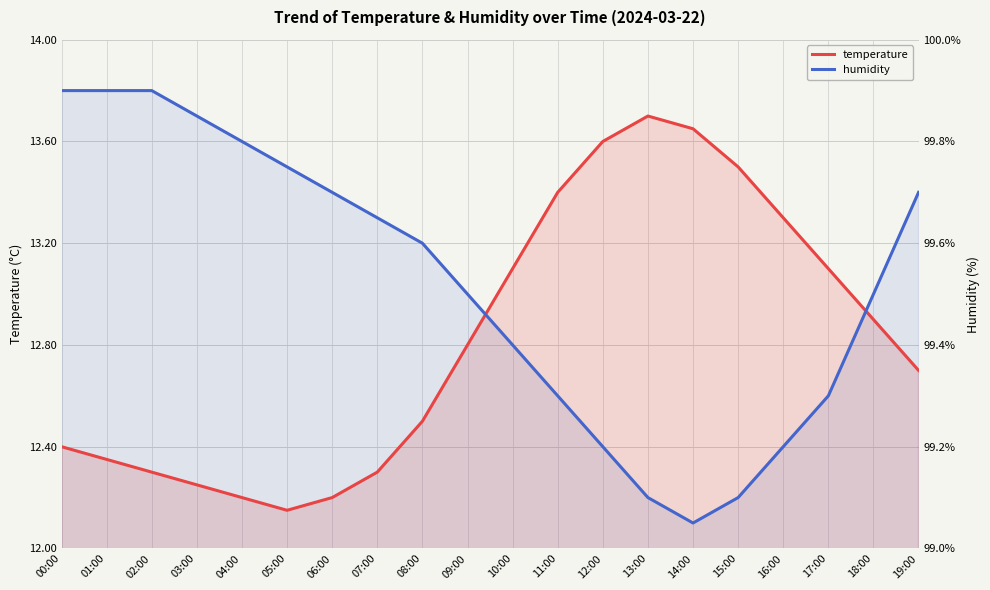

What position from the left is 16:00?

17